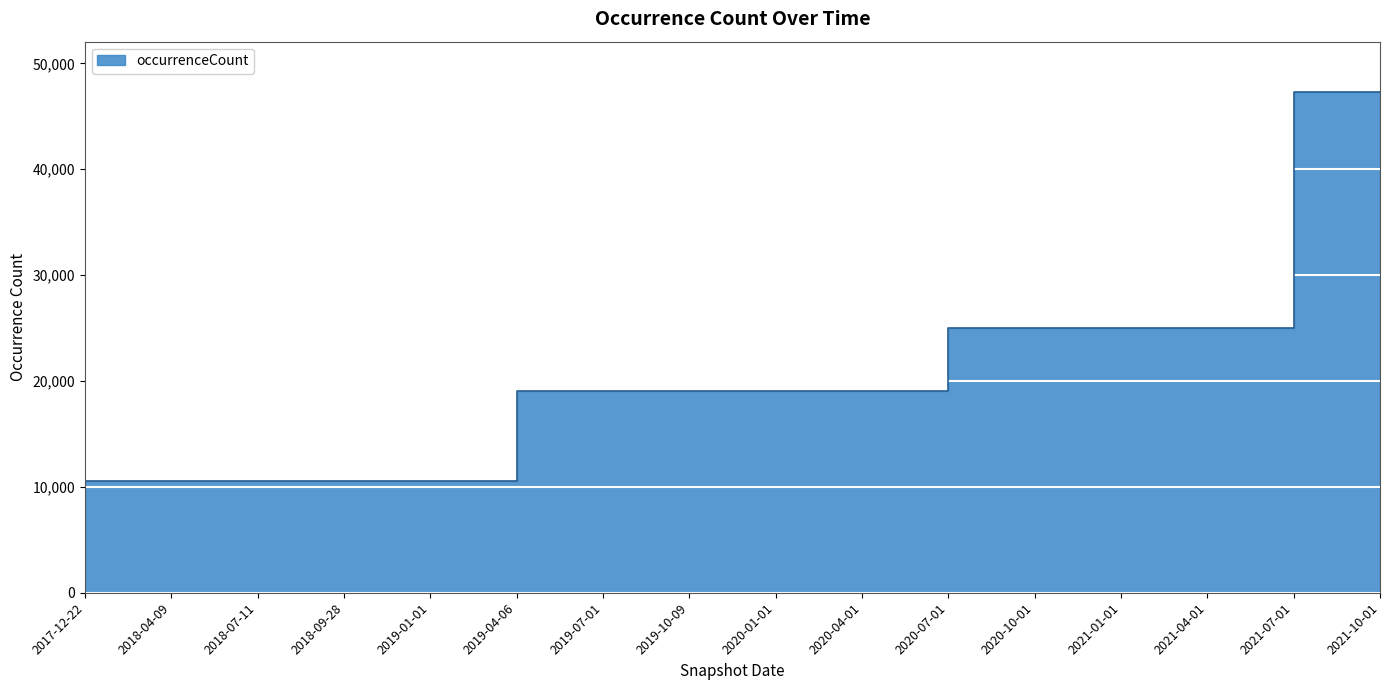

How many values exceed 19098?

6